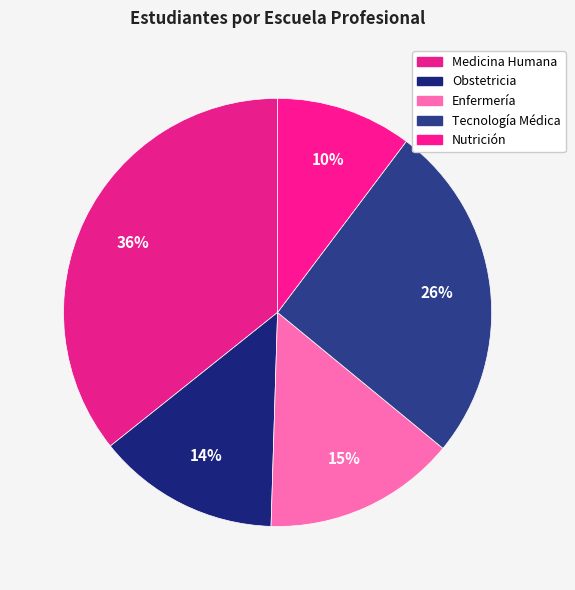

Does Obstetricia represent more than half of the total?

No